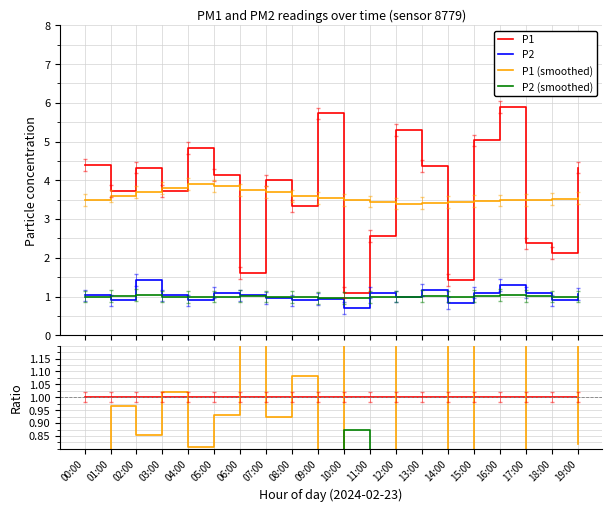

Is the value of P2 at 12:00 greater than the value of P1 (smoothed) at 14:00?

No